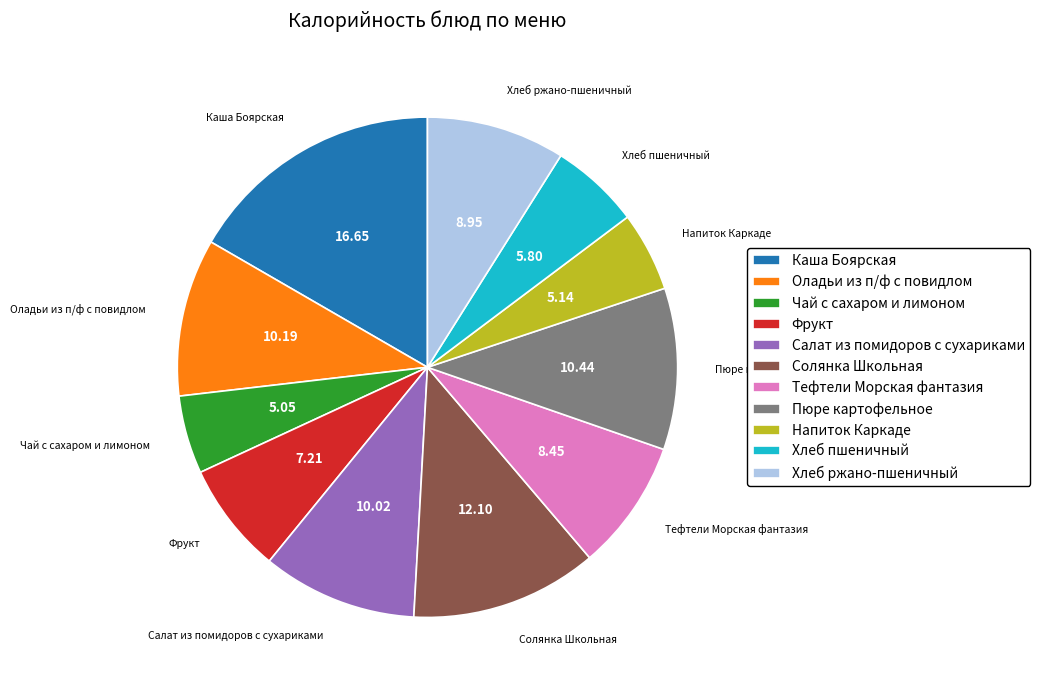

Combined, do Пюре картофельное and Напиток Каркаде account for over 50%?

No